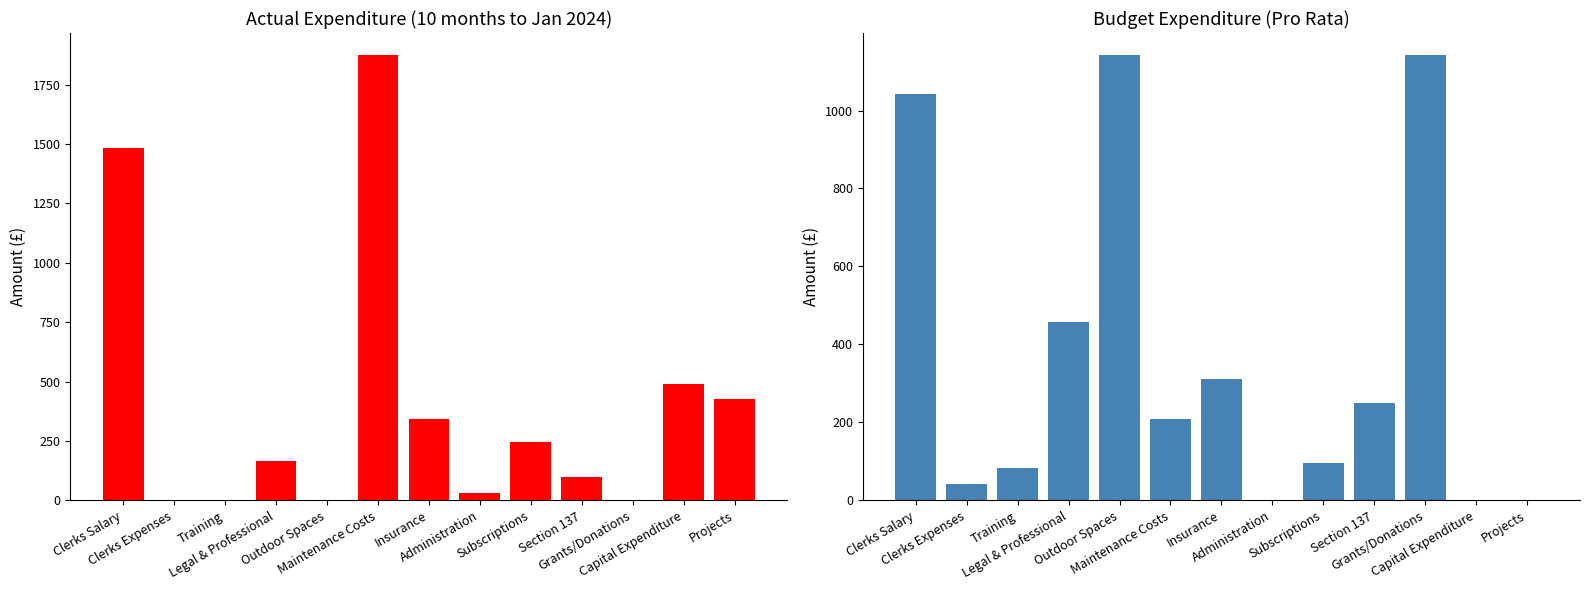

What is the spread (max minus min) of values at Capital Expenditure?

490.8